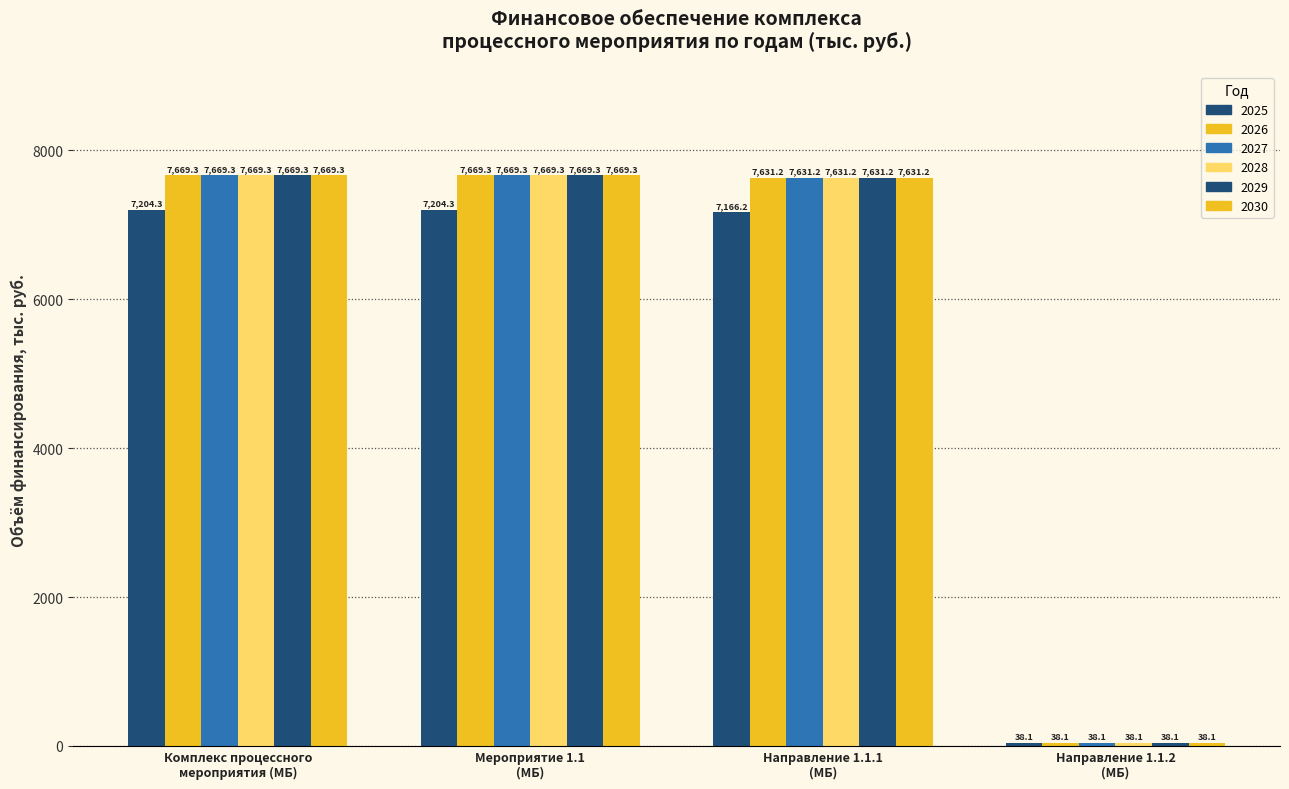

How many bars are there in each group?

6